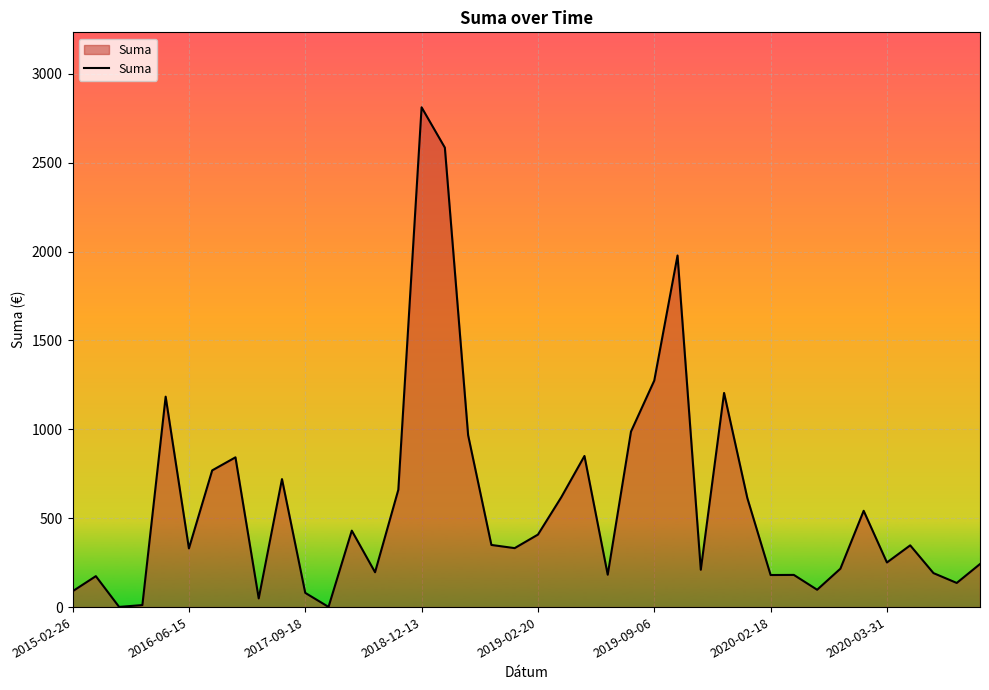

Which label corresponds to the largest value in the chart?

2018-12-13